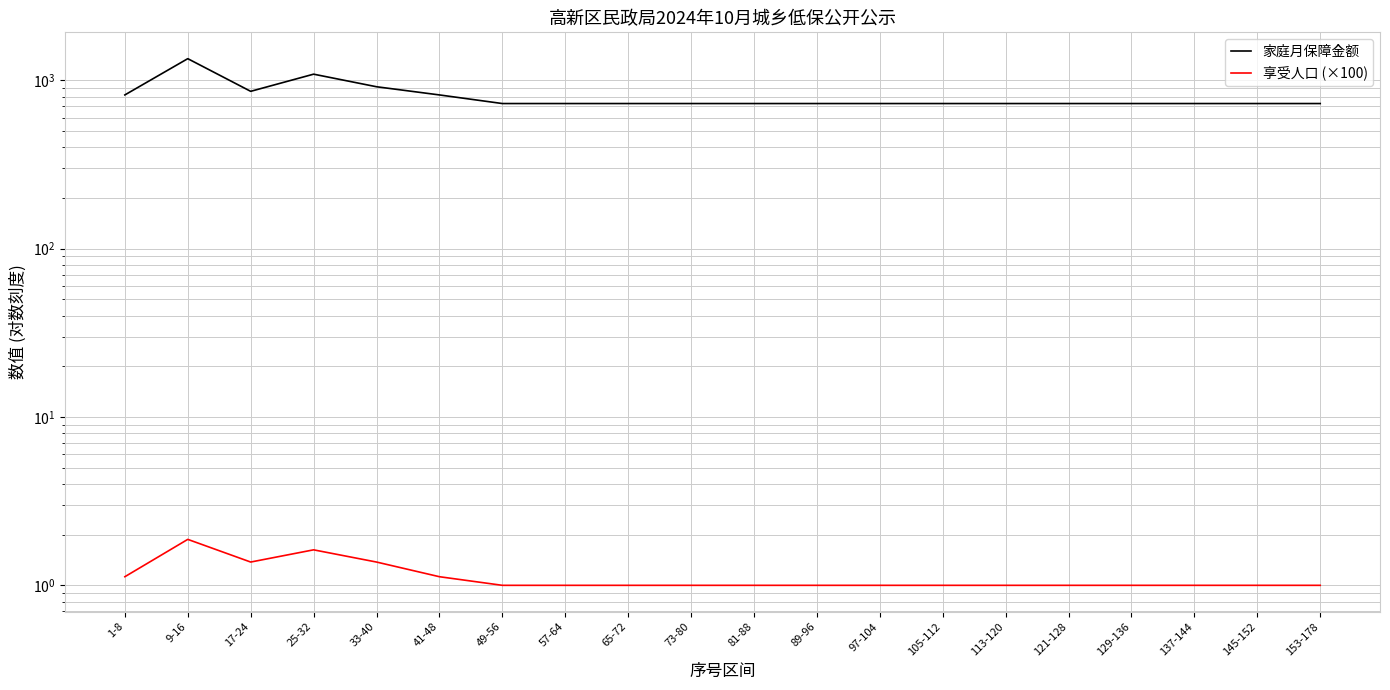

Which category has the lowest value across all series?

49-56